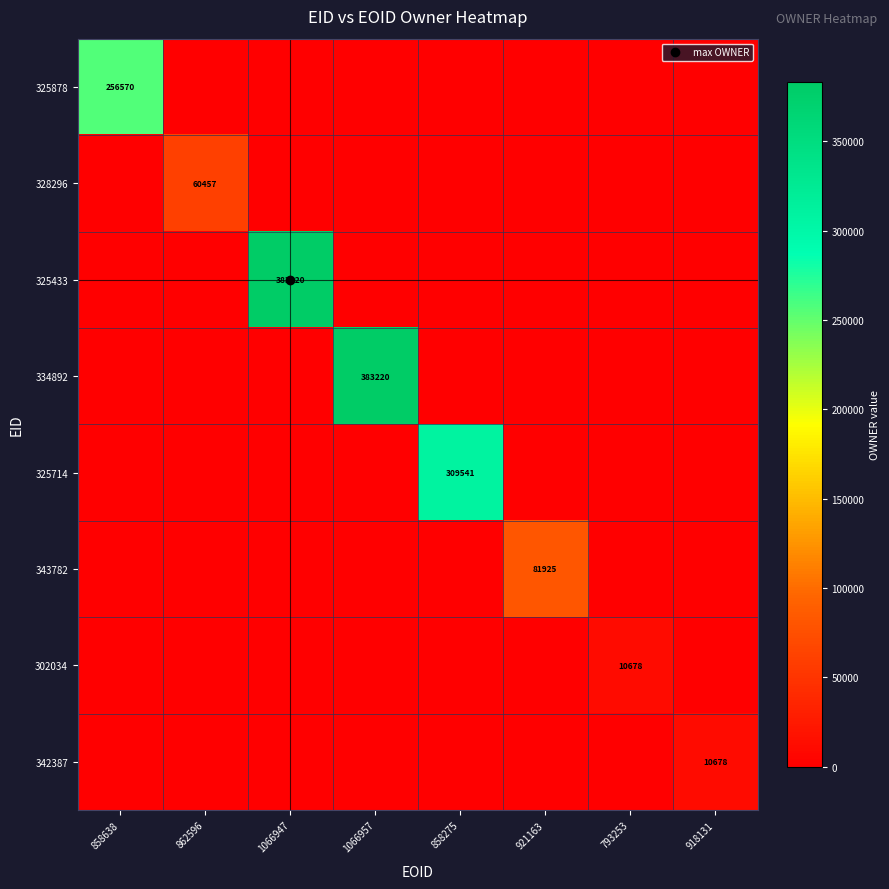

Which series has the widest spread of values?

325433